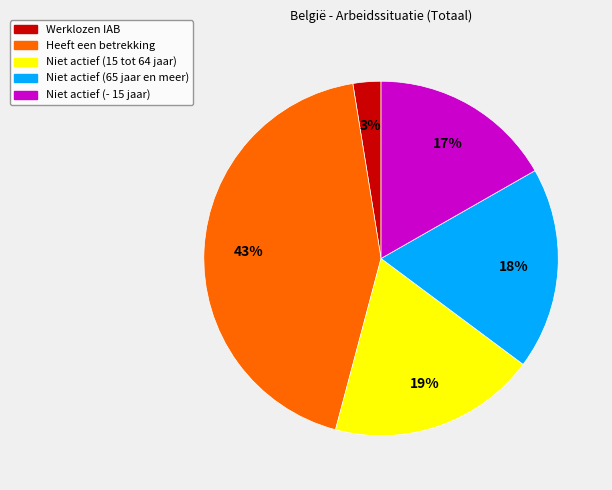

Which has a higher value, Niet actief (- 15 jaar) or Werklozen IAB?

Niet actief (- 15 jaar)